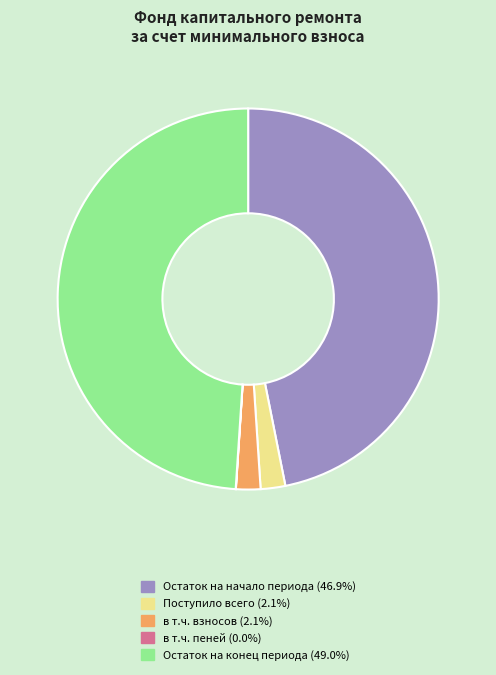

Does в т.ч. взносов (2.1%) represent more than half of the total?

No